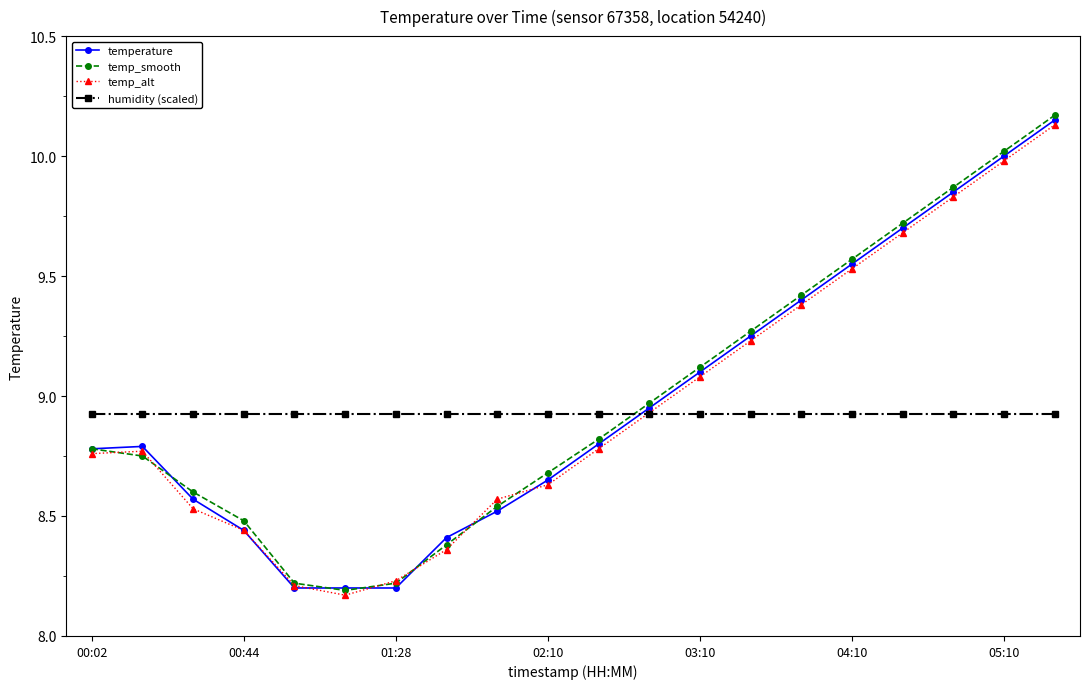

True or false: temp_smooth and humidity (scaled) intersect in this chart.

True